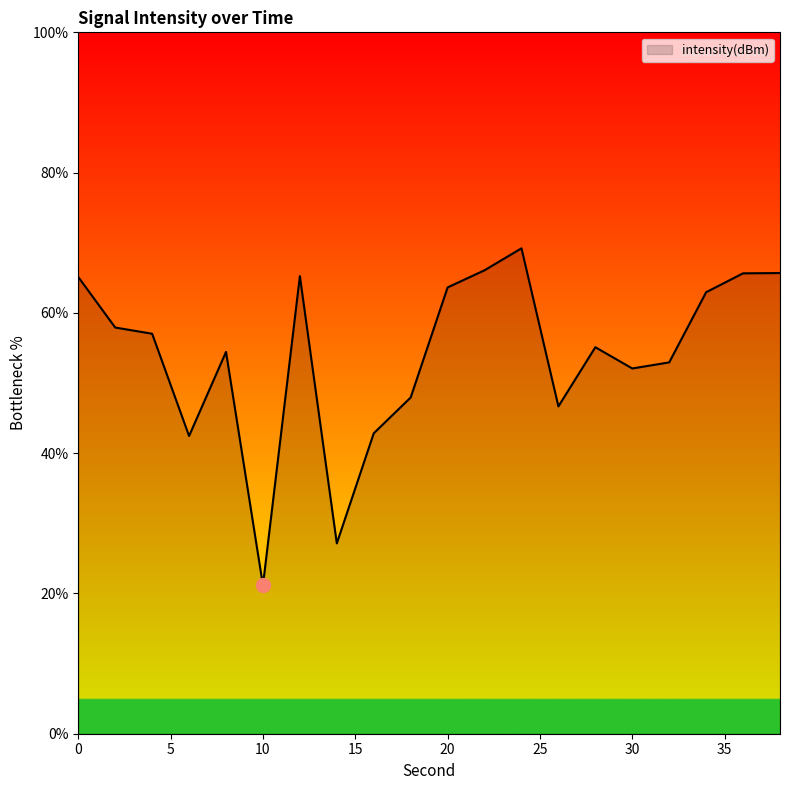

What is the minimum value shown in the chart?

21.2